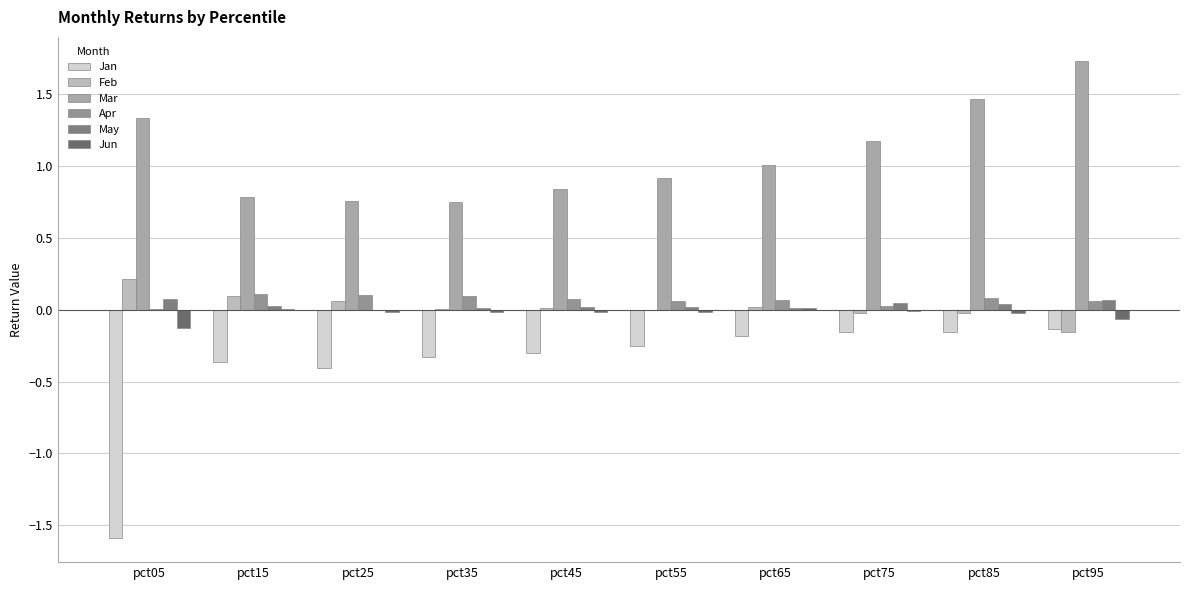

At how many categories does at least one series exceed -1?

10